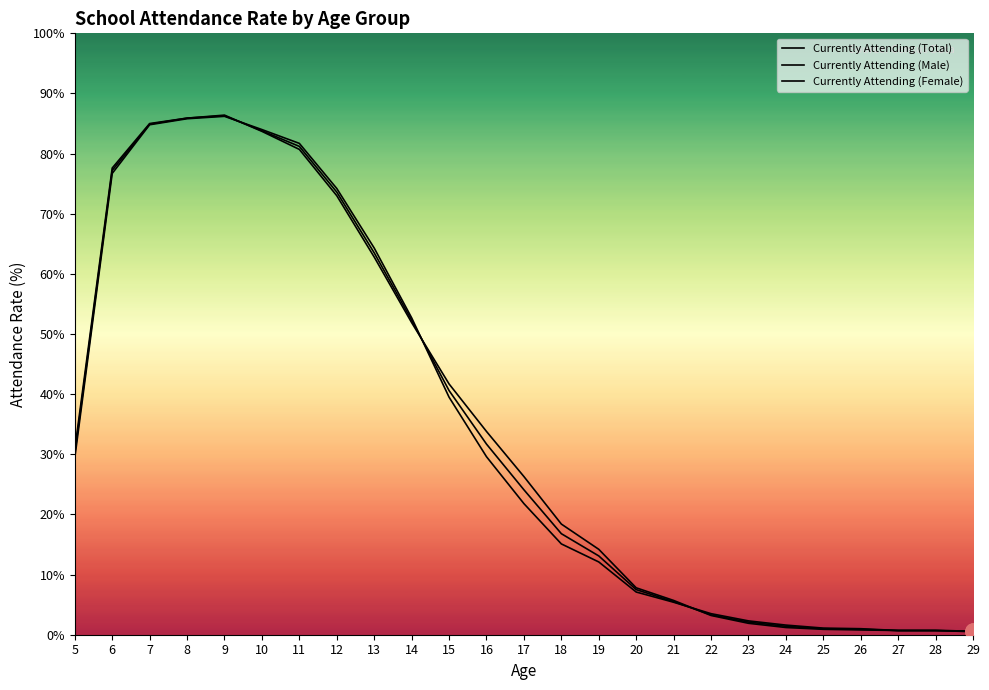

At how many categories does at least one series exceed 25?

13